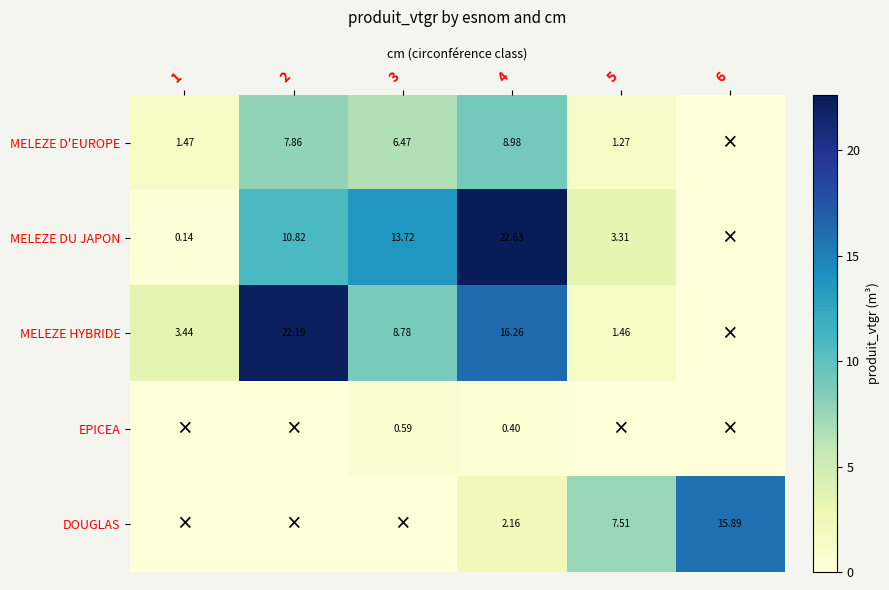

At 4, list the series in order from largest to smallest.

MELEZE DU JAPON, MELEZE HYBRIDE, MELEZE D'EUROPE, DOUGLAS, EPICEA